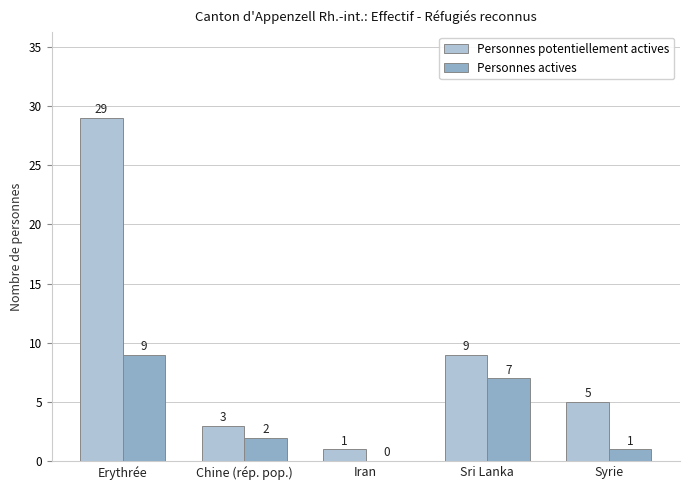

Reading left to right, extract all data points from this chart.

Personnes potentiellement actives: Erythrée=29	Chine (rép. pop.)=3	Iran=1	Sri Lanka=9	Syrie=5
Personnes actives: Erythrée=9	Chine (rép. pop.)=2	Iran=0	Sri Lanka=7	Syrie=1